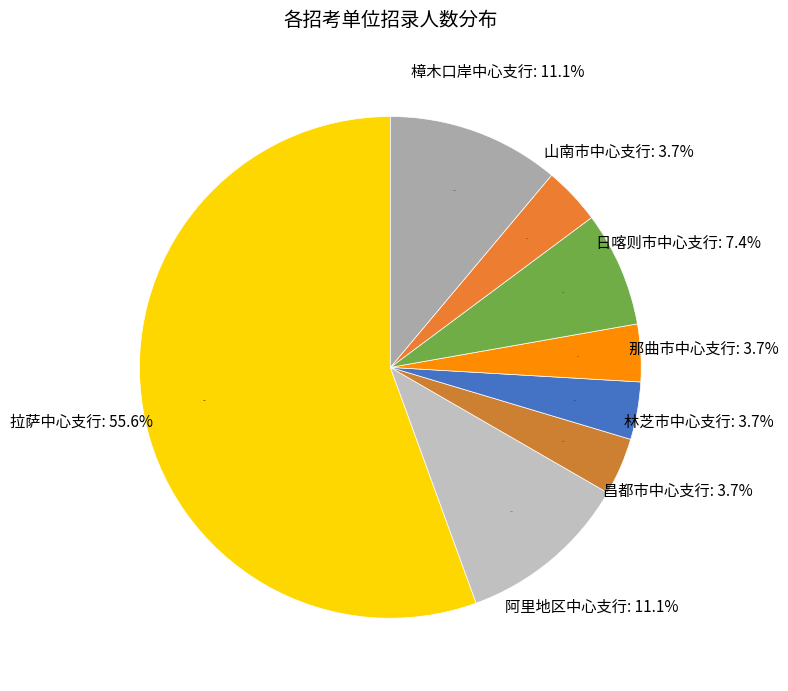

How many segments does this pie chart have?

8